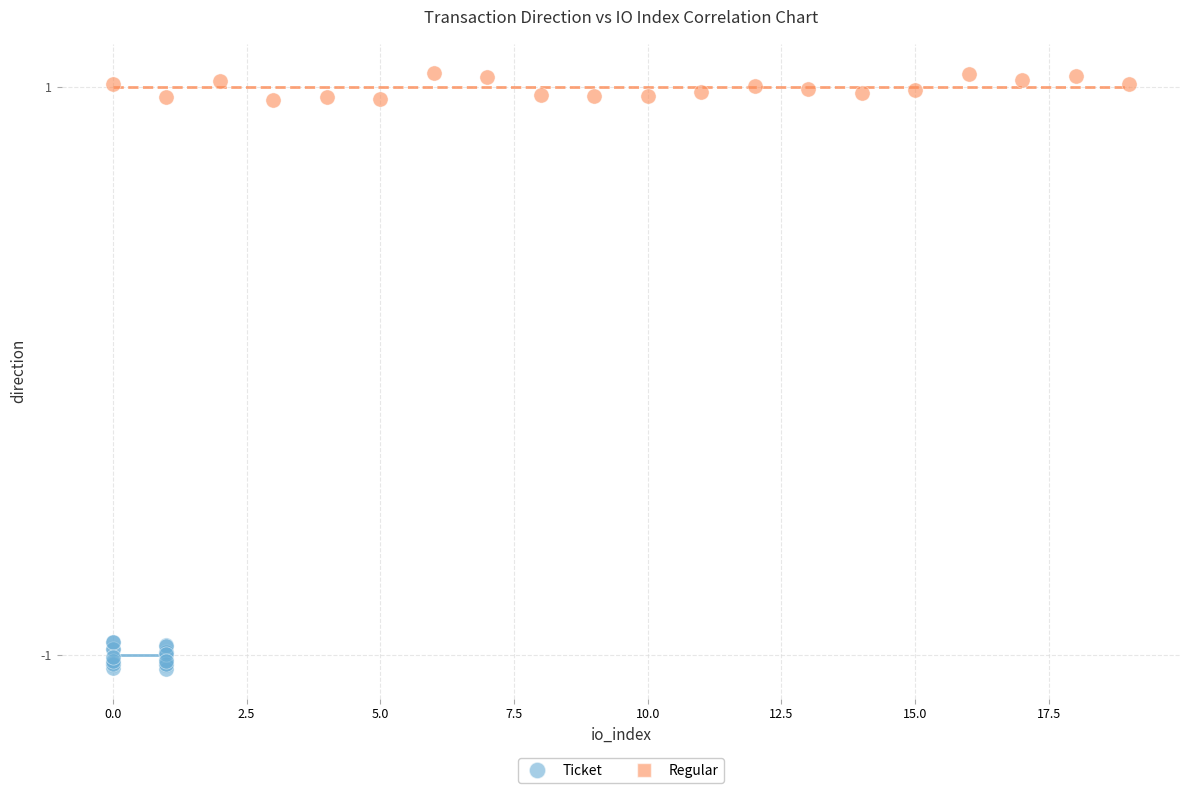

Which series reaches the maximum Y coordinate?

Regular